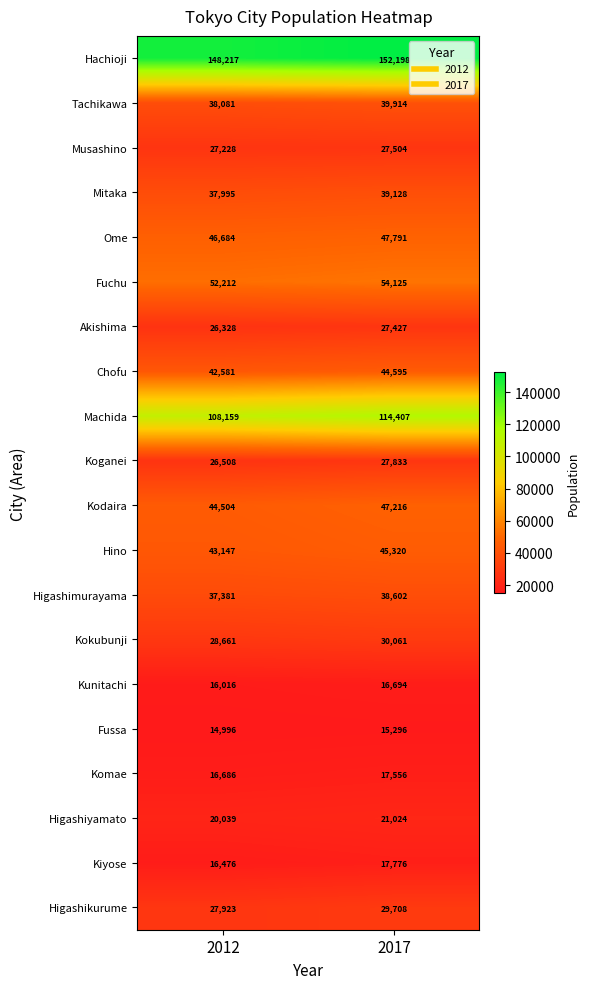

Which series changed the most between 2012 and 2017?

Machida